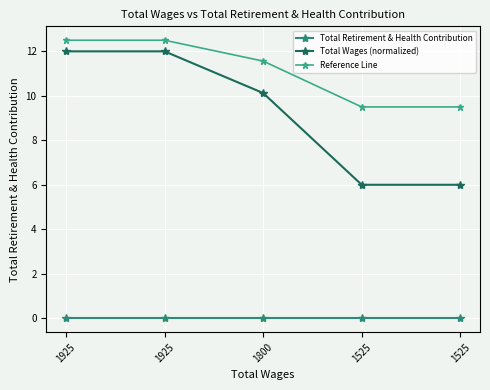

Rank the series at 1925 from lowest to highest value.

Total Retirement & Health Contribution, Total Wages (normalized), Reference Line